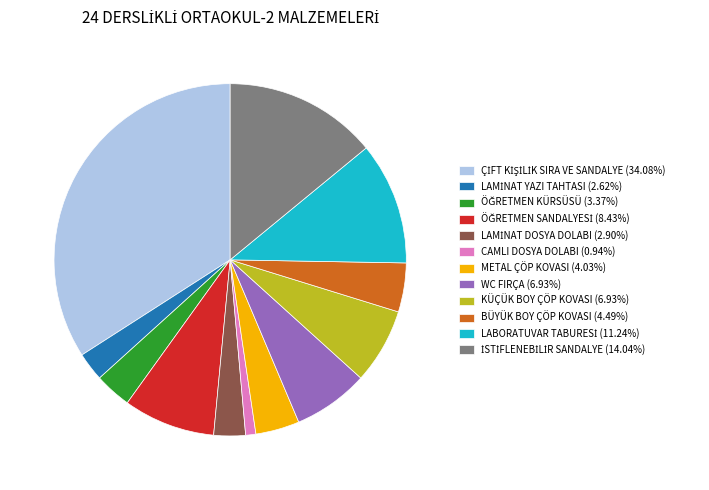

How many segments does this pie chart have?

12